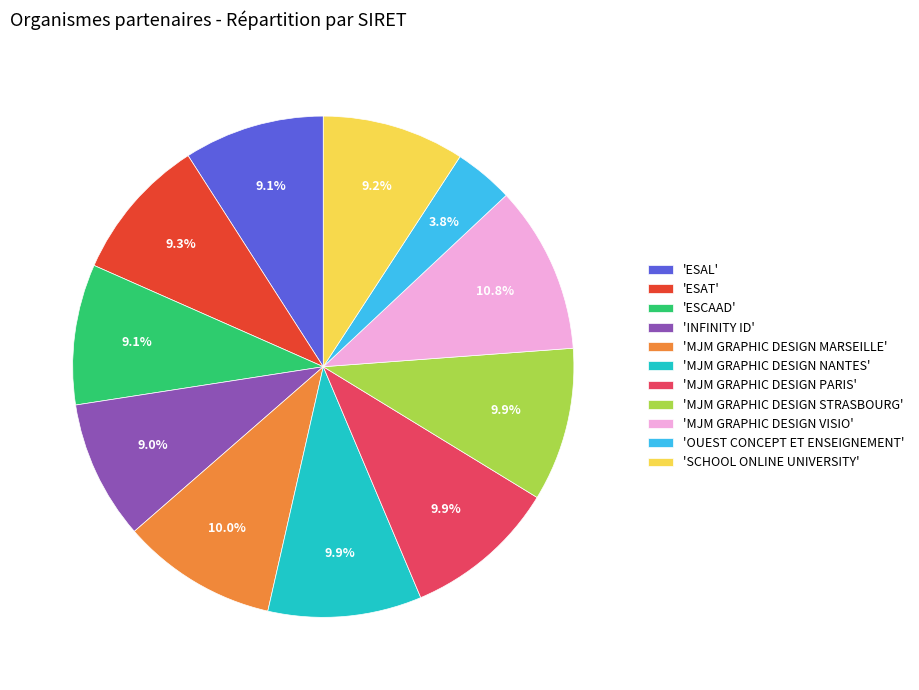

What is the total percentage of 'MJM GRAPHIC DESIGN MARSEILLE' and 'SCHOOL ONLINE UNIVERSITY'?

19.2%